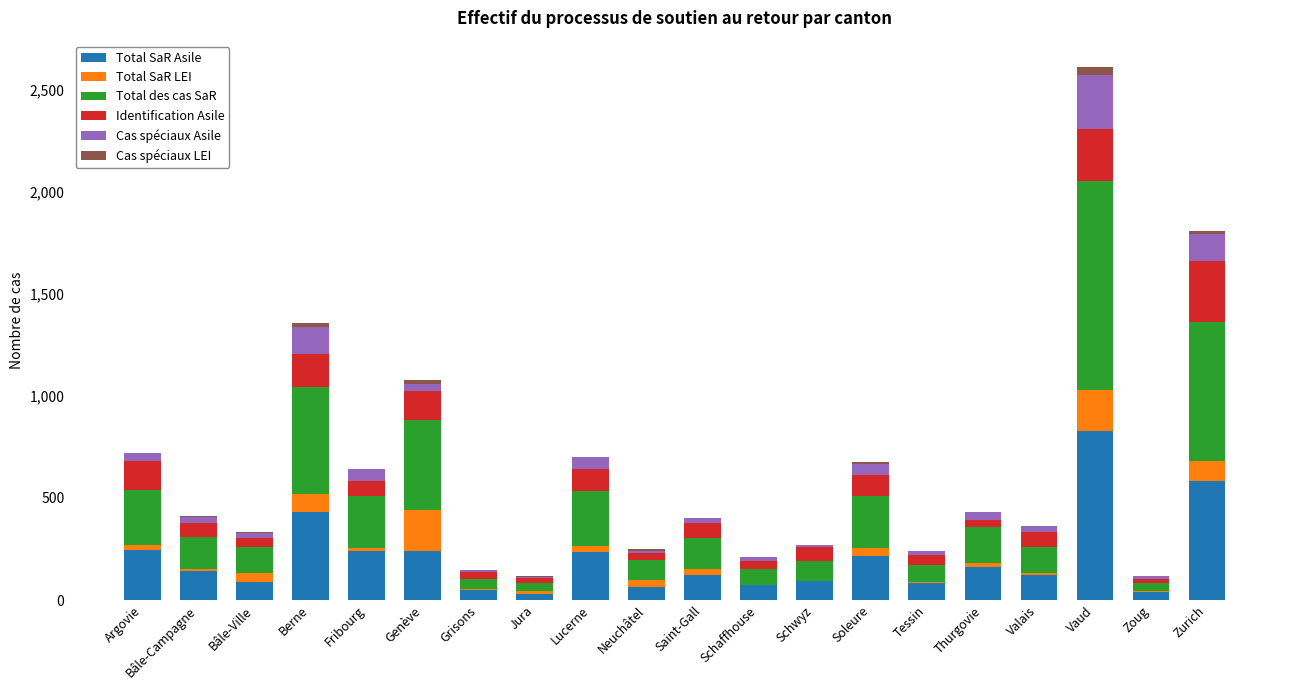

At which category is the sum across all series the highest?

Vaud